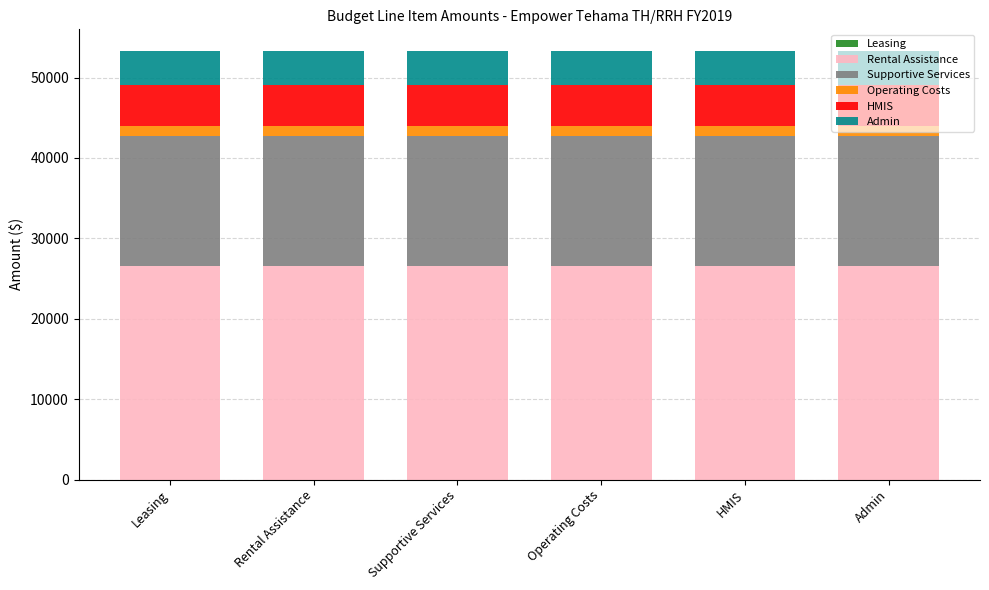

What is the lowest value of the Rental Assistance series?

26556